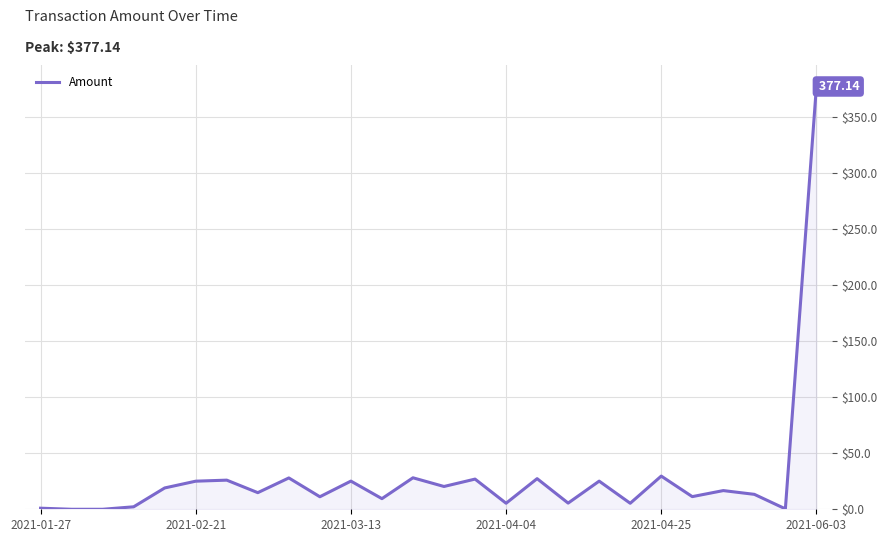

Is this an area chart (filled region under the line)?

Yes